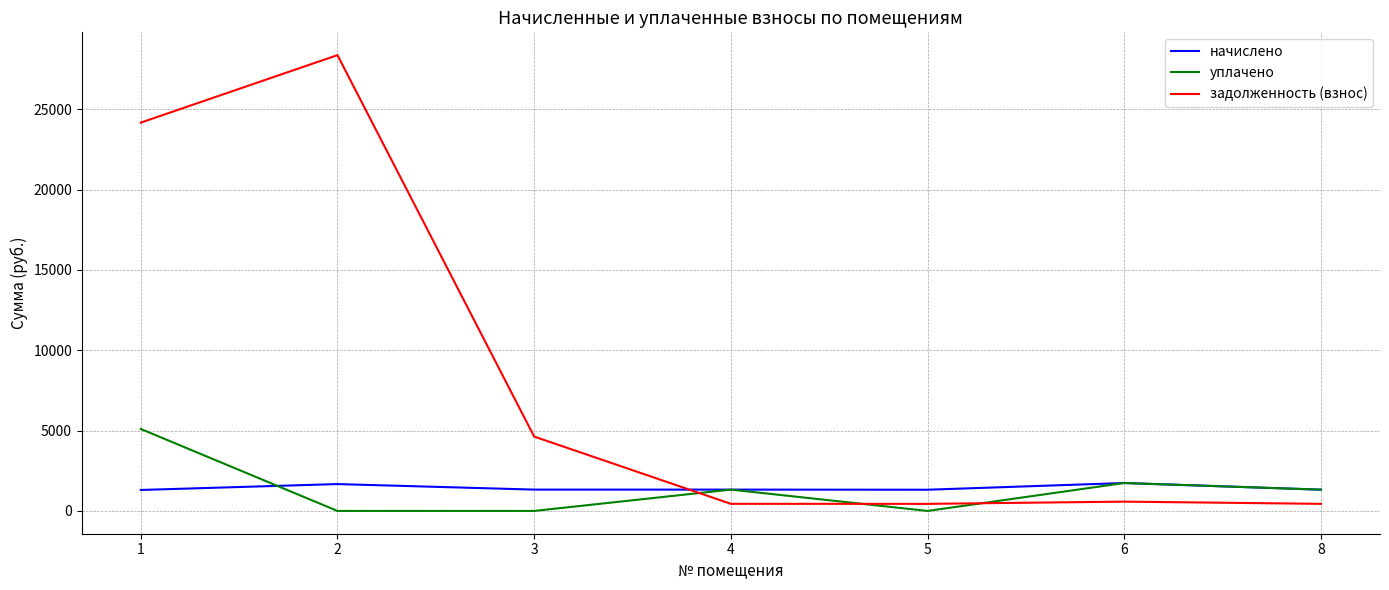

What are all the series names shown in the legend?

начислено, уплачено, задолженность (взнос)